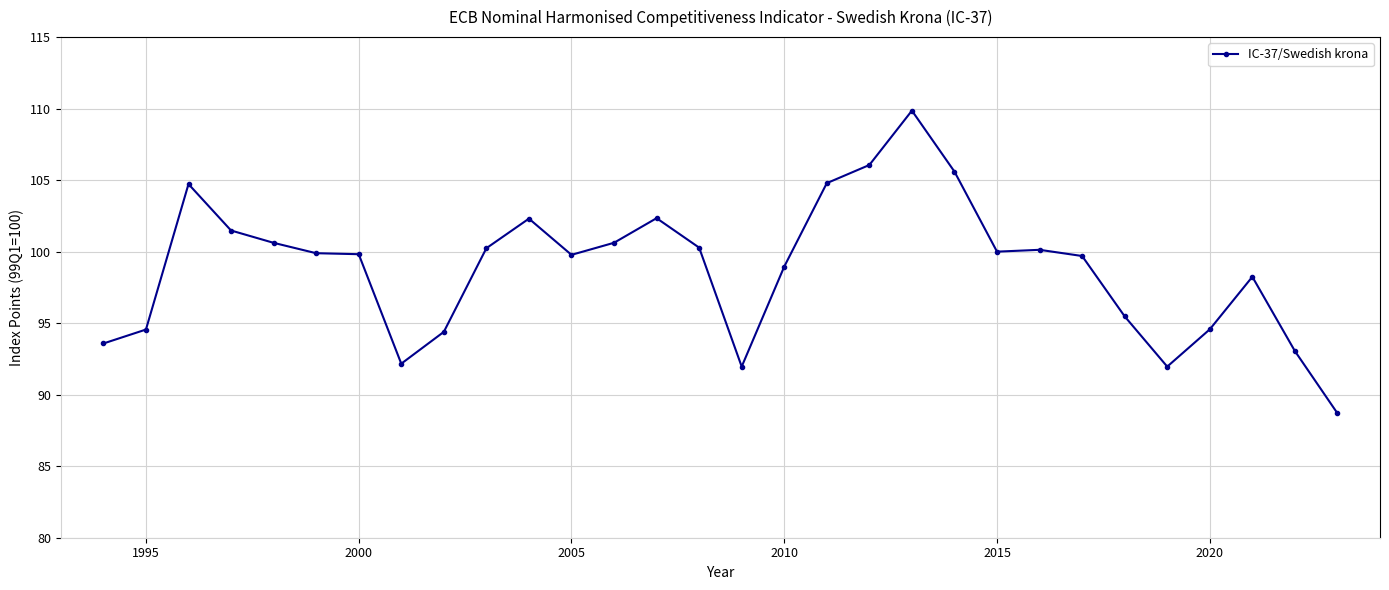

What is the value of the 23rd point from the left?

100.1